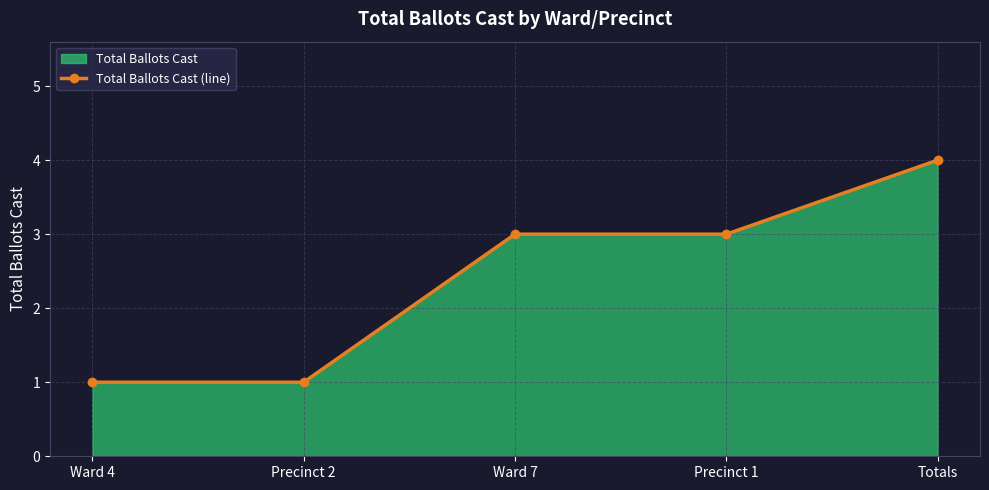

How many lines are shown in the chart?

1